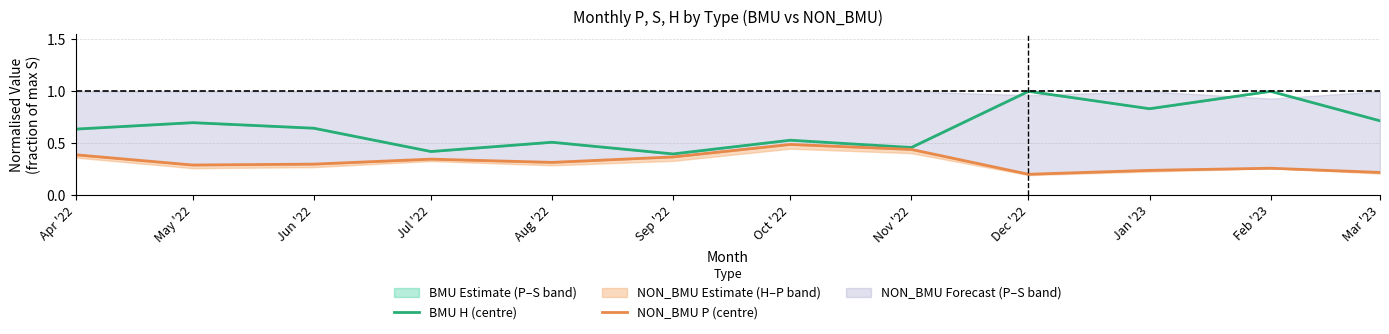

Does the chart have visible grid lines?

Yes